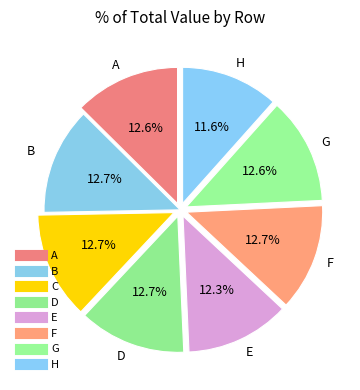

Which slice is the smallest?

H